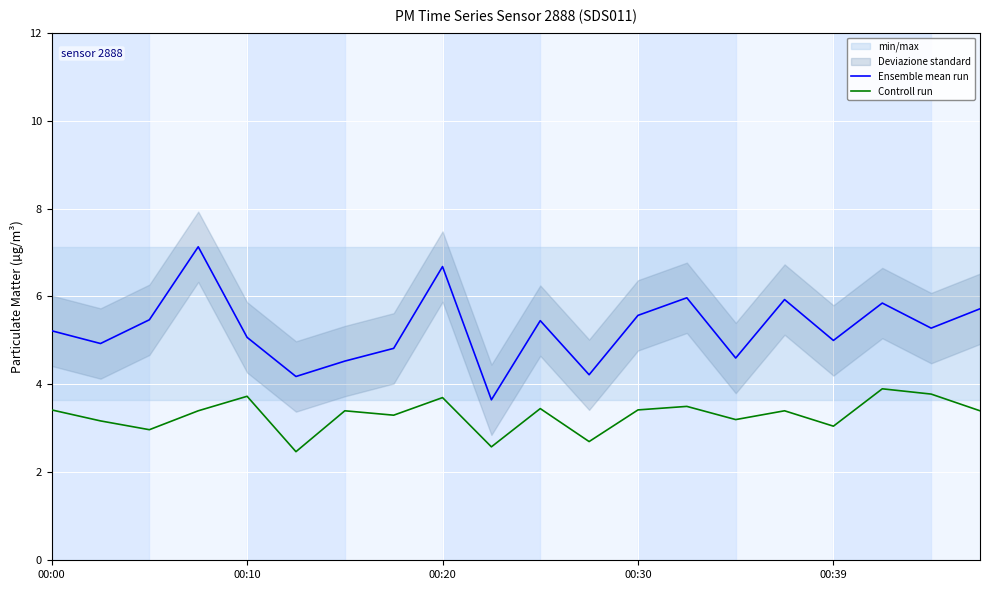

True or false: Controll run and Ensemble mean run intersect in this chart.

False